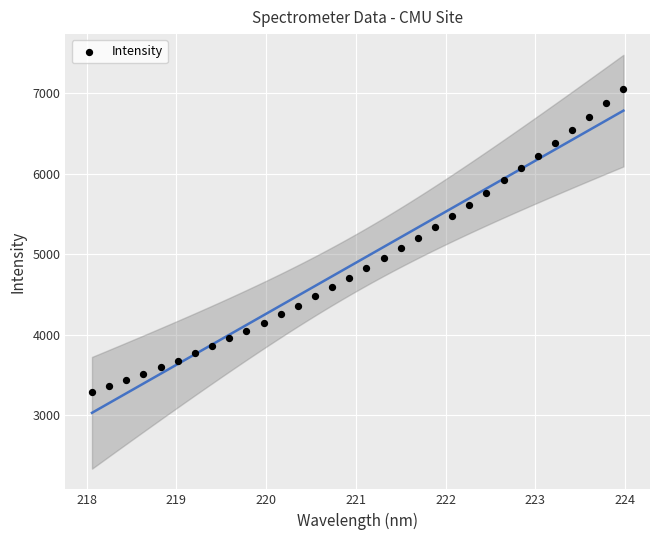

What is the range of X values (max minus min)?

5.9